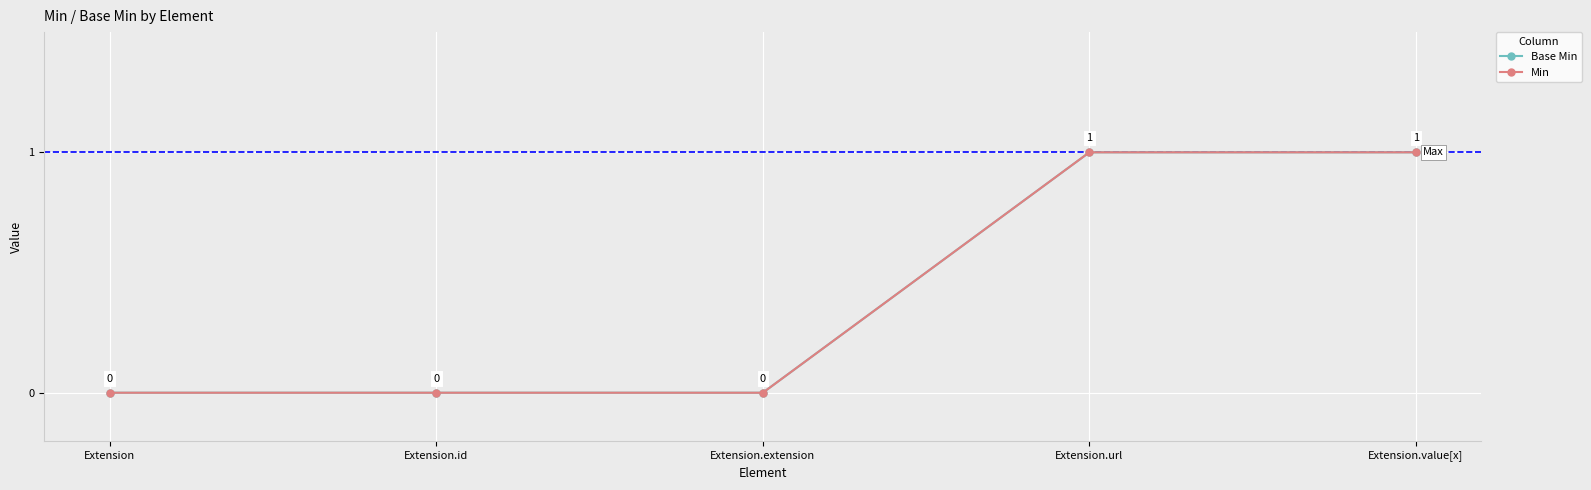

Is this an area chart (filled region under the line)?

No